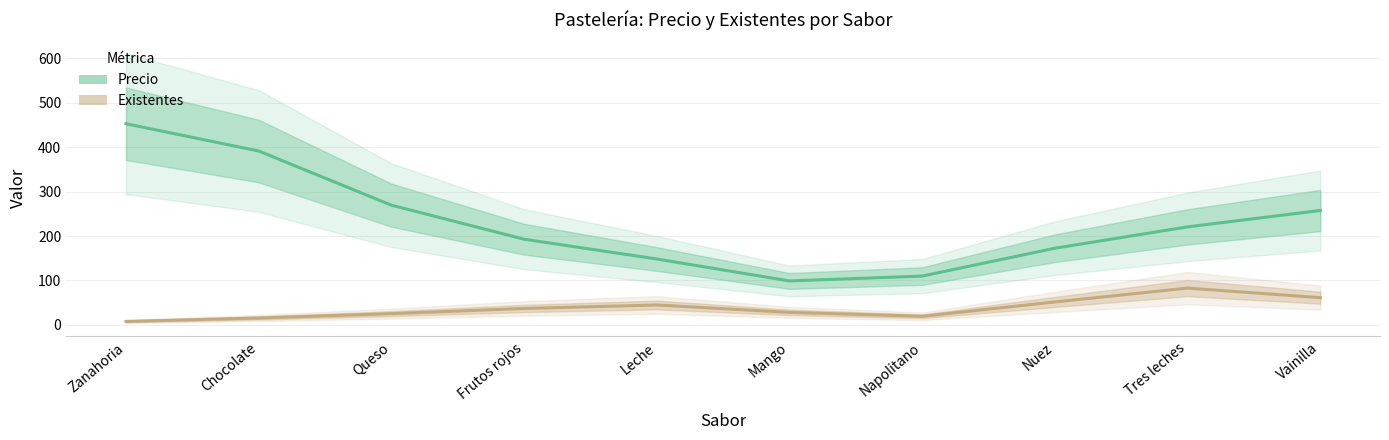

What is the difference between the second highest and second lowest values in the Existentes series?

45.7